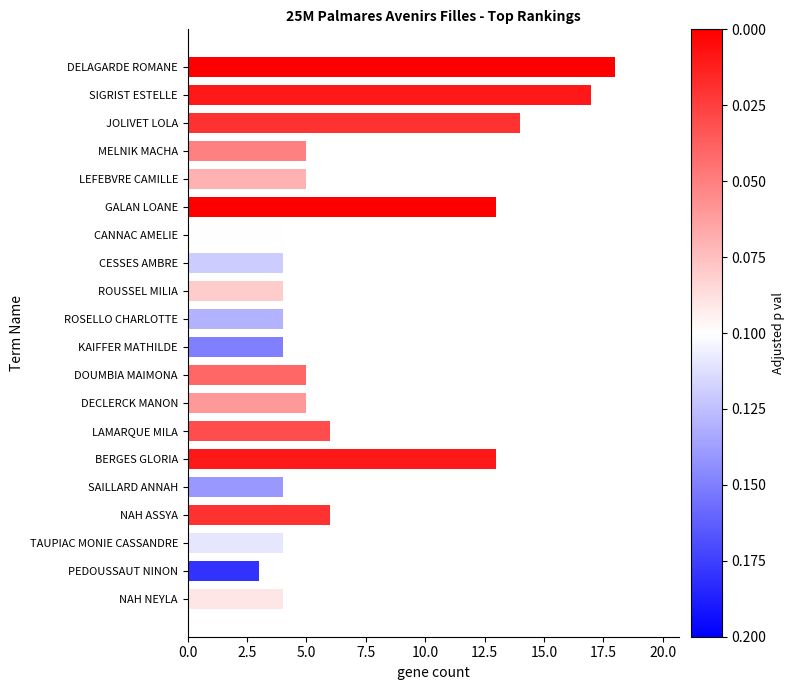

What is the value of the 15th bar from the top?

13